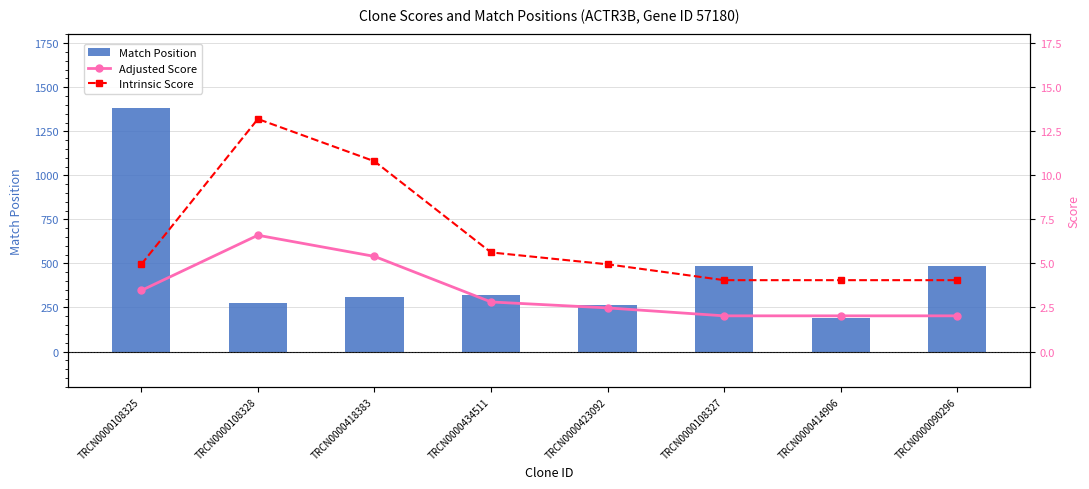

What is the label of the 5th bar from the right?

TRCN0000434511